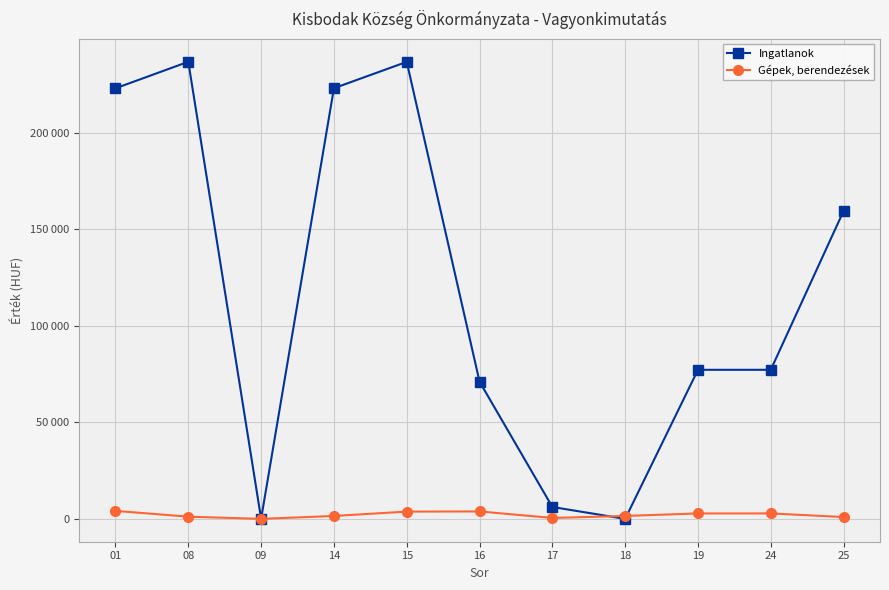

Is this an area chart (filled region under the line)?

No